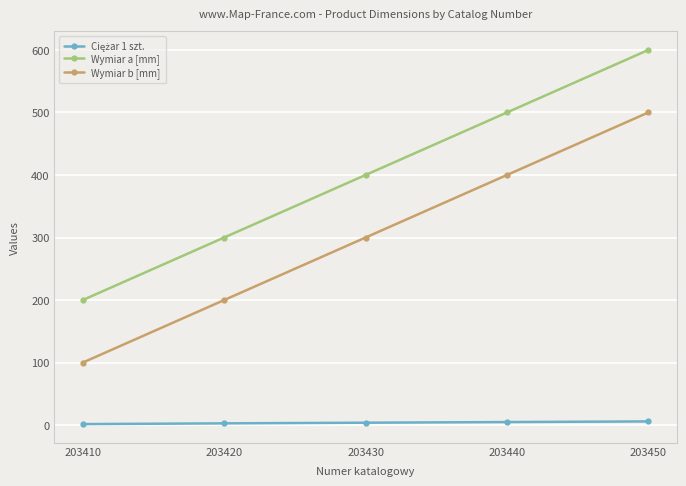

Which label corresponds to the largest value in the chart?

203450